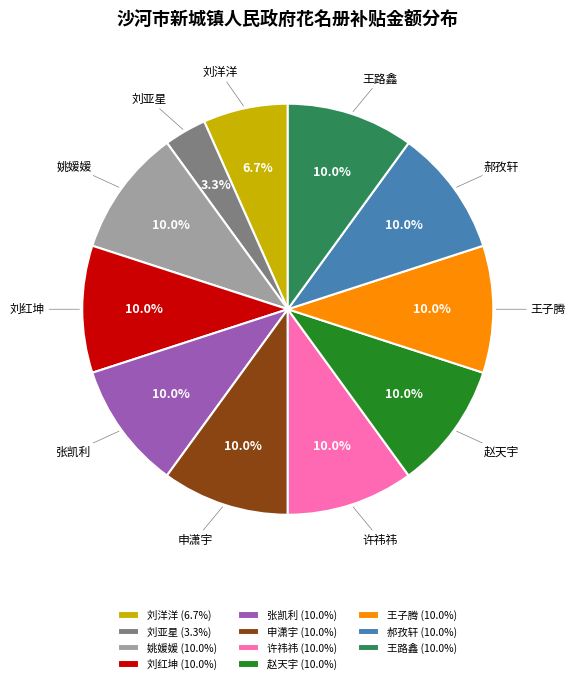

Approximately how many times larger is the value at 刘洋洋 compared to 王路鑫?

0.7